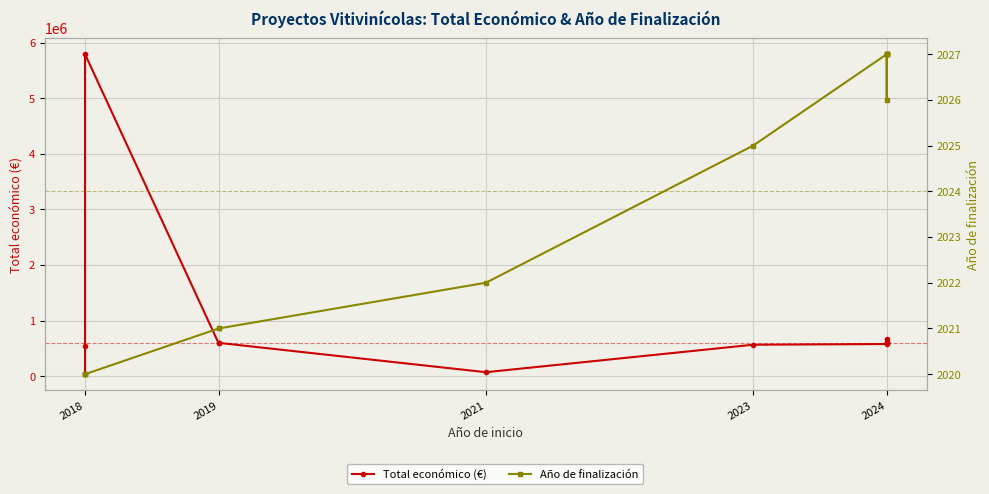

Reading left to right, what are all the values shown in this chart?

Total económico (€): 36647	540000	5792221	591878	599957	72165	566298	579152	589731	596384	602295	607342	672807
Año de finalización: 2020	2020	2020	2021	2021	2022	2025	2027	2027	2026	2027	2027	2027